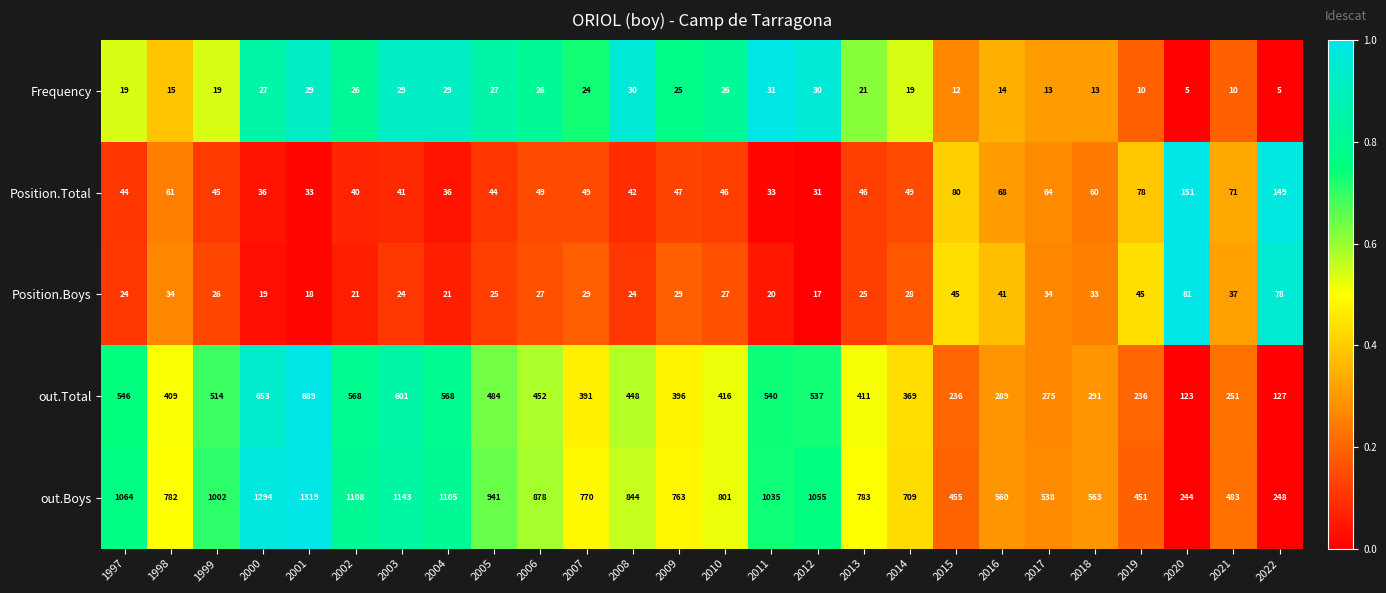

Is the value of out.Boys at 2014 greater than the value of Frequency at 2016?

Yes